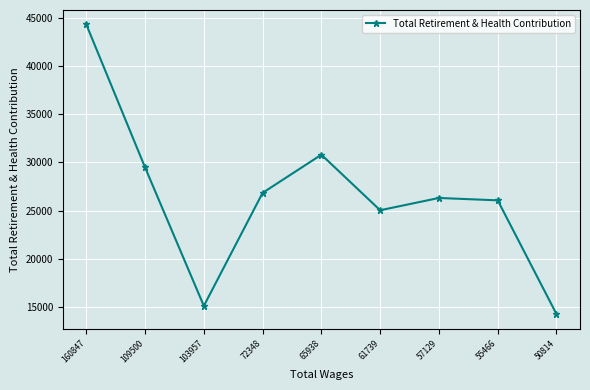

True or false: the data shows 20168 at 160847.

False